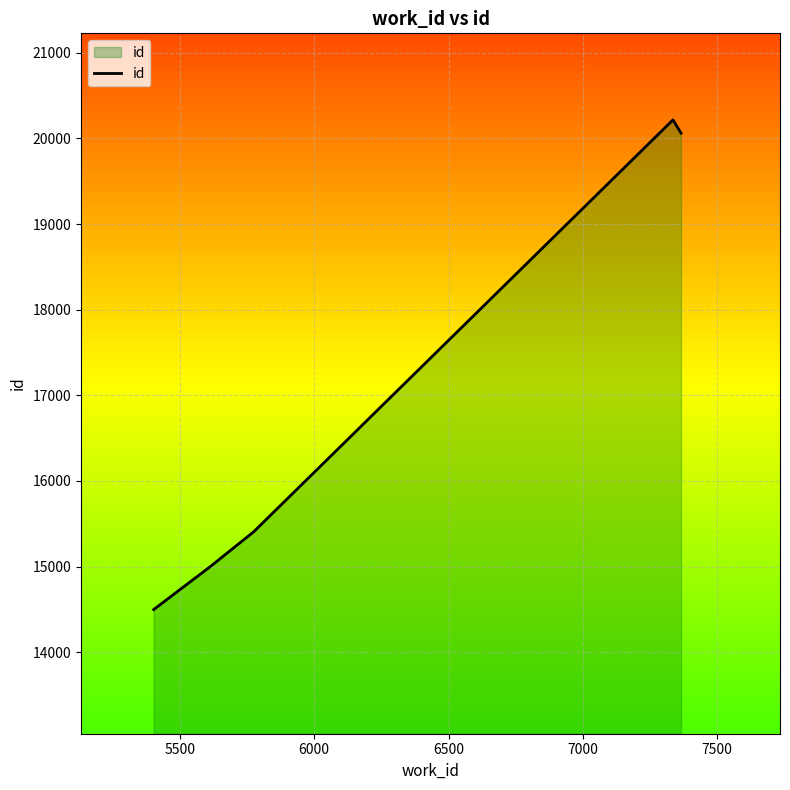

True or false: the data has more than 2 interior local peaks.

False